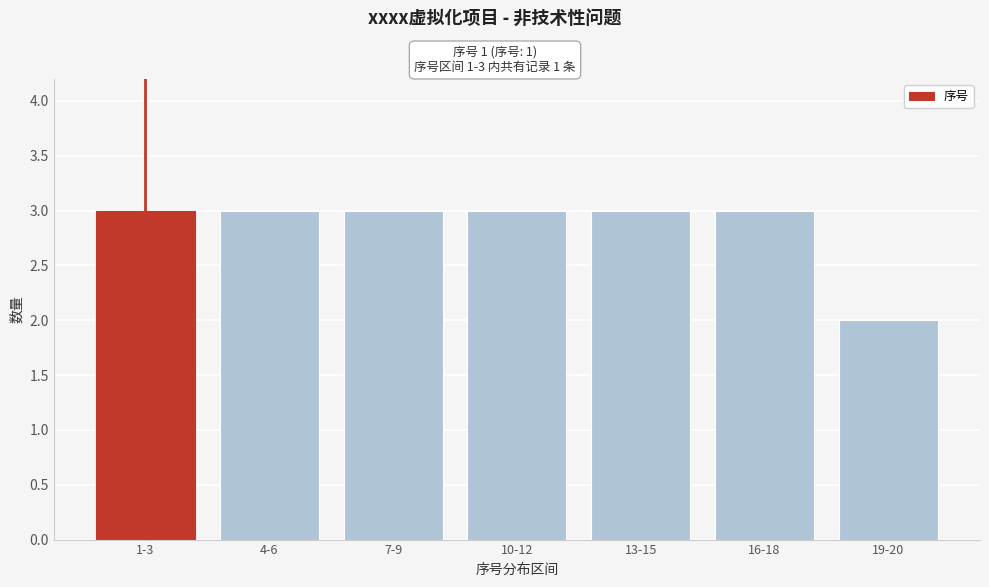

Reading right to left, extract all data points from this chart.

2	3	3	3	3	3	3